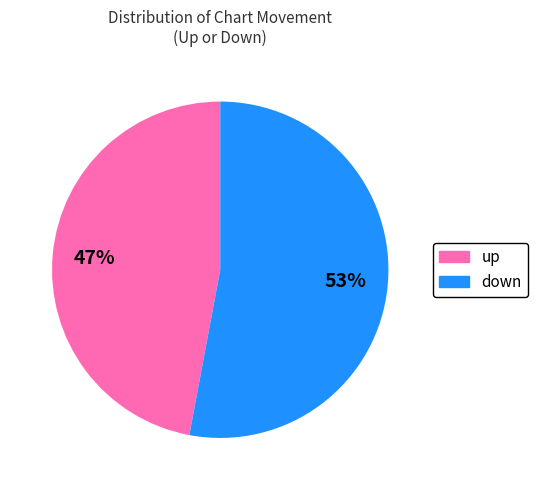

Which category has the biggest portion of the pie?

down